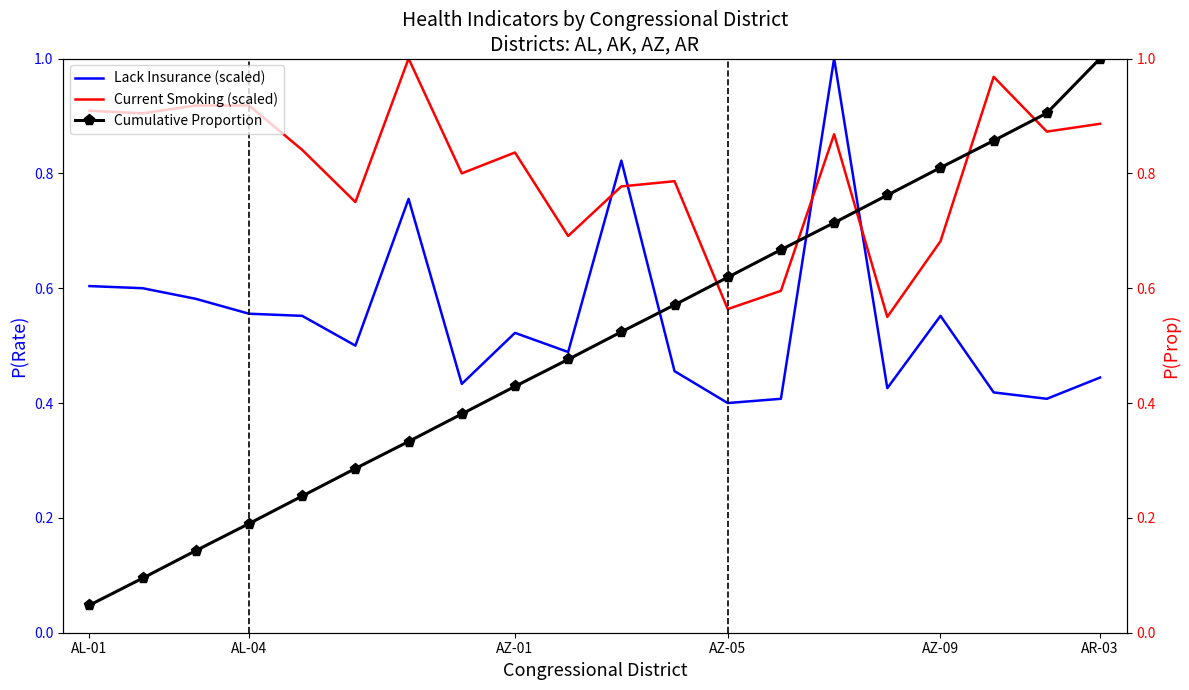

True or false: Cumulative Proportion has a value of 0.9 at 17.

True